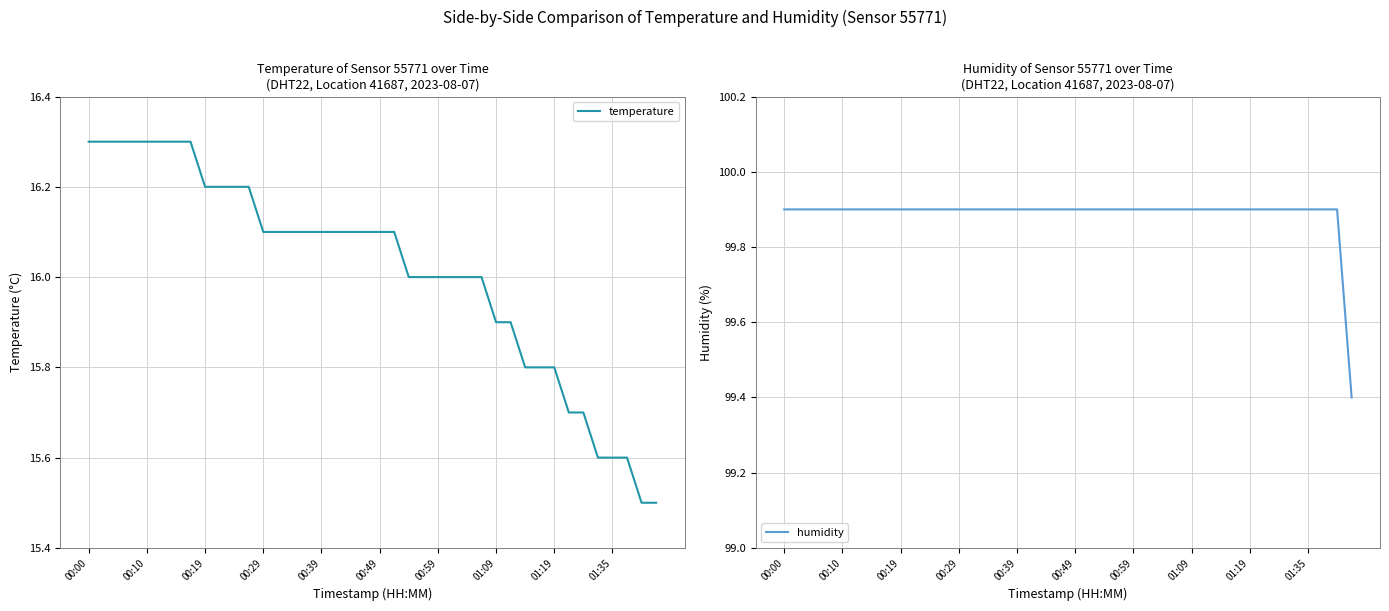

The value of humidity at 01:35 is 66.7. True or false?

False